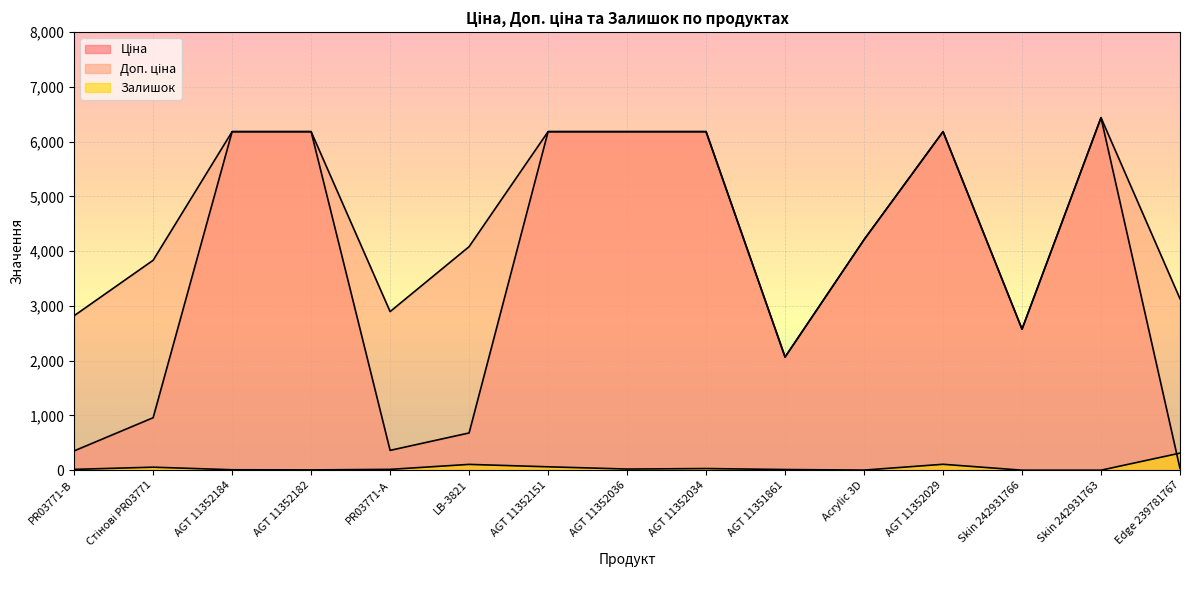

Rank the series at LB-3821 from lowest to highest value.

Залишок, Ціна, Доп. ціна